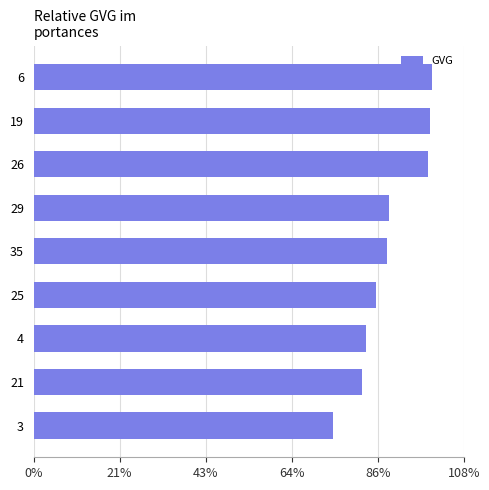

Are the bars horizontal?

Yes